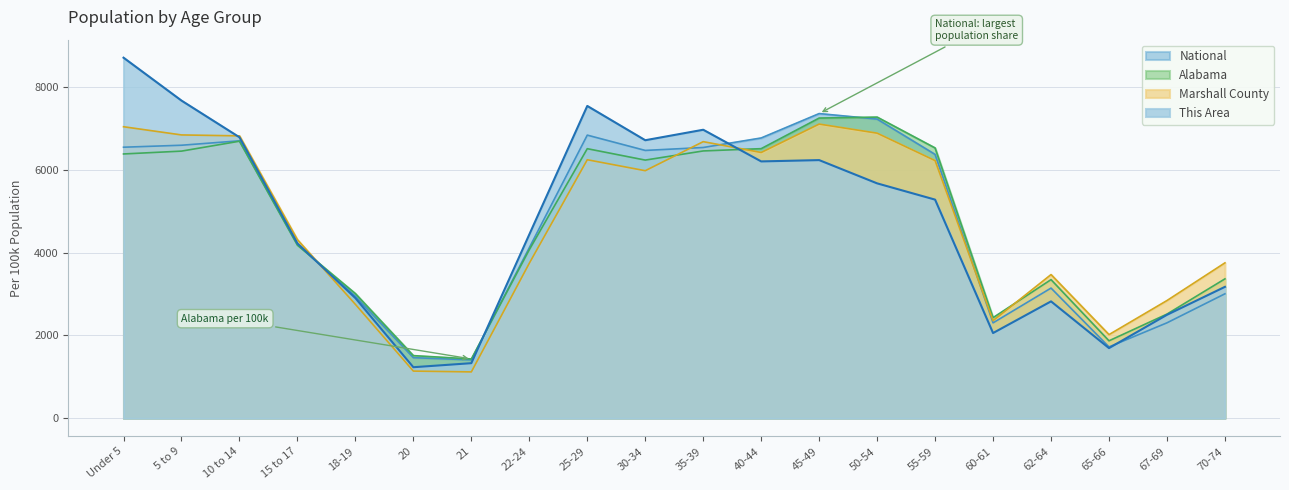

Rank the categories by National value from highest to lowest.

45-49, 50-54, 25-29, 40-44, 10 to 14, 5 to 9, Under 5, 35-39, 30-34, 55-59, 15 to 17, 22-24, 62-64, 70-74, 18-19, 67-69, 60-61, 65-66, 20, 21